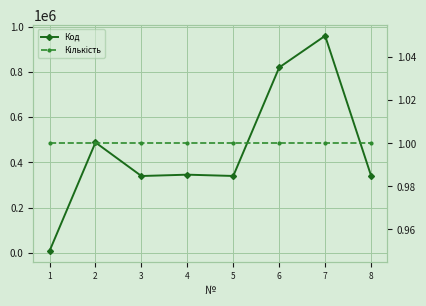

At how many categories does at least one series exceed 93731?

7